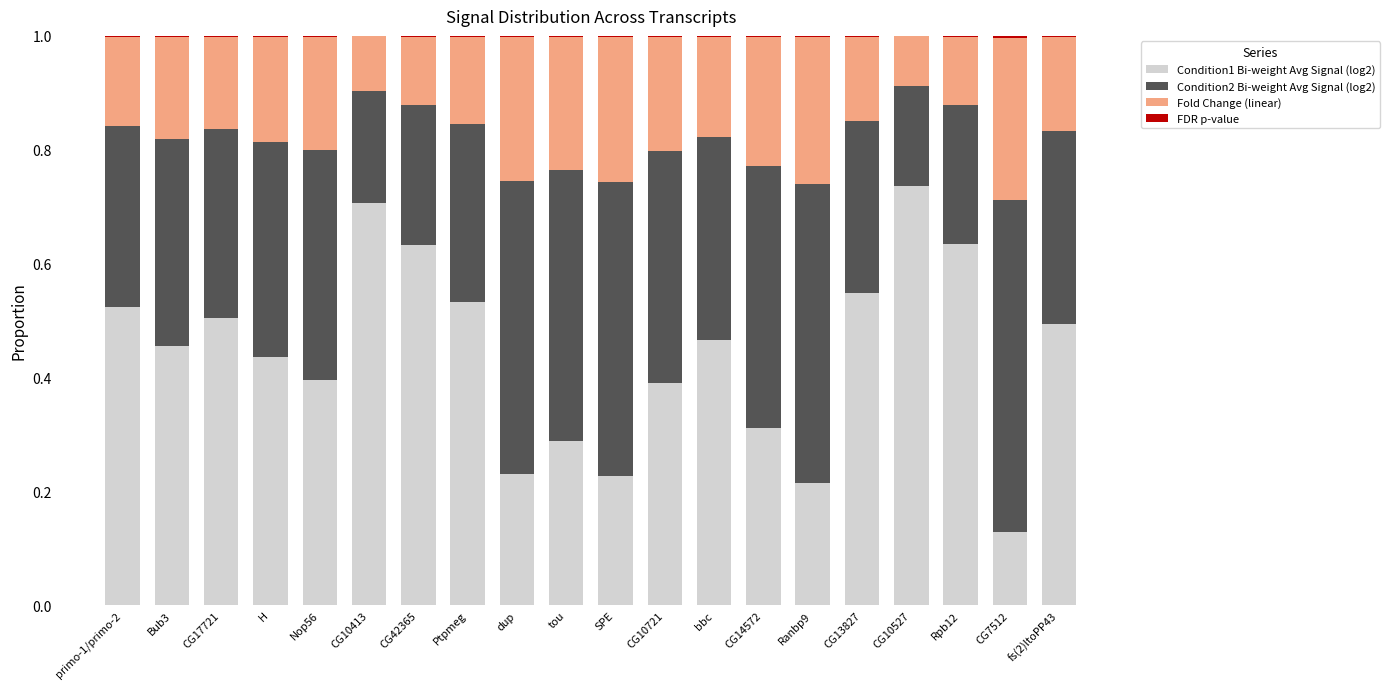

Is it true that Condition1 Bi-weight Avg Signal (log2) equals 0.5 at fs(2)ltoPP43?

True